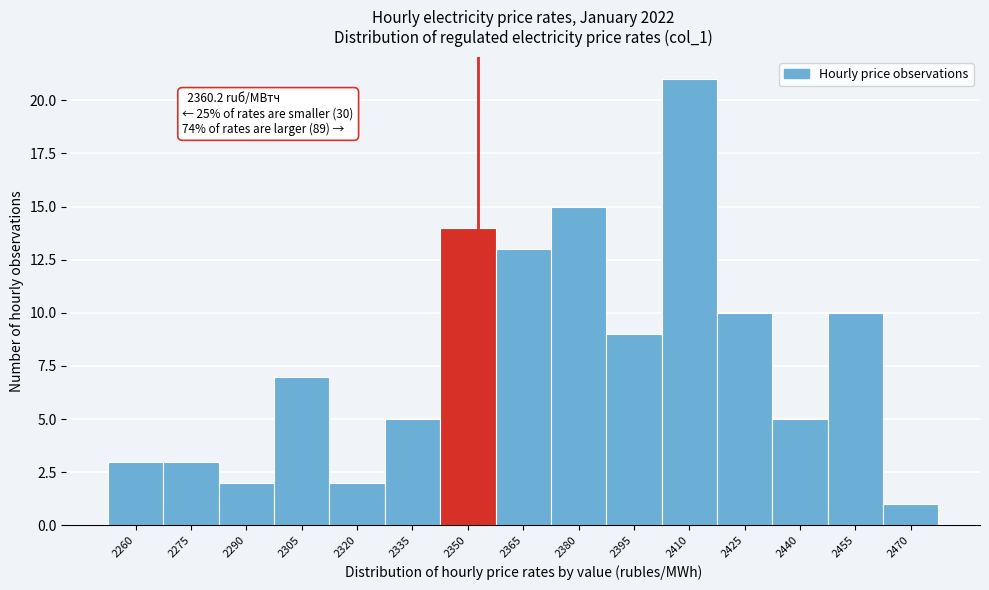

Reading left to right, list all the values displayed in this chart.

2260=3	2275=3	2290=2	2305=7	2320=2	2335=5	2350=14	2365=13	2380=15	2395=9	2410=21	2425=10	2440=5	2455=10	2470=1